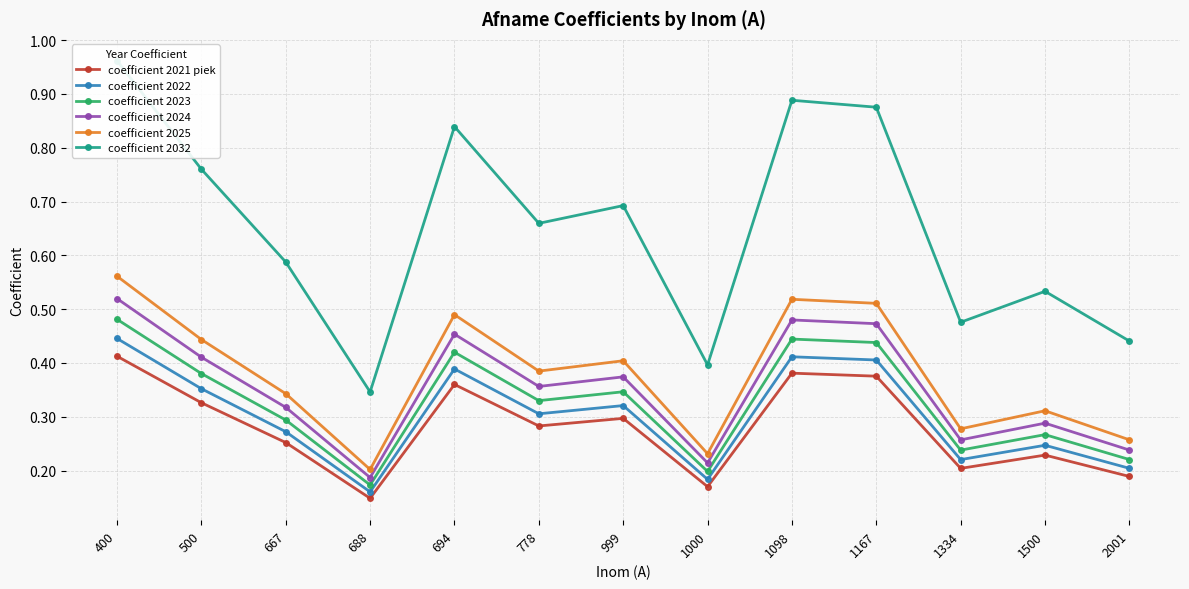

What is the maximum value shown in the chart?

1.0